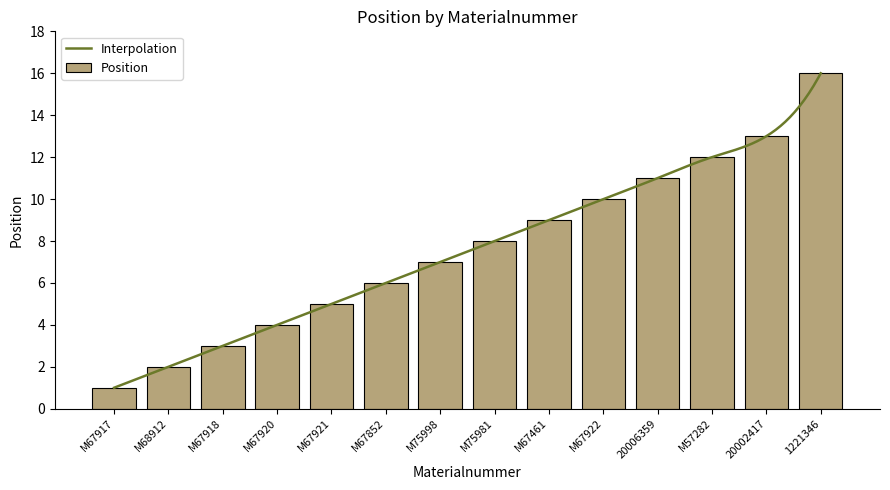

List the labels in order of value, smallest first.

M67917, M68912, M67918, M67920, M67921, M67852, M75998, M75981, M67461, M67922, 20006359, M57282, 20002417, 1221346